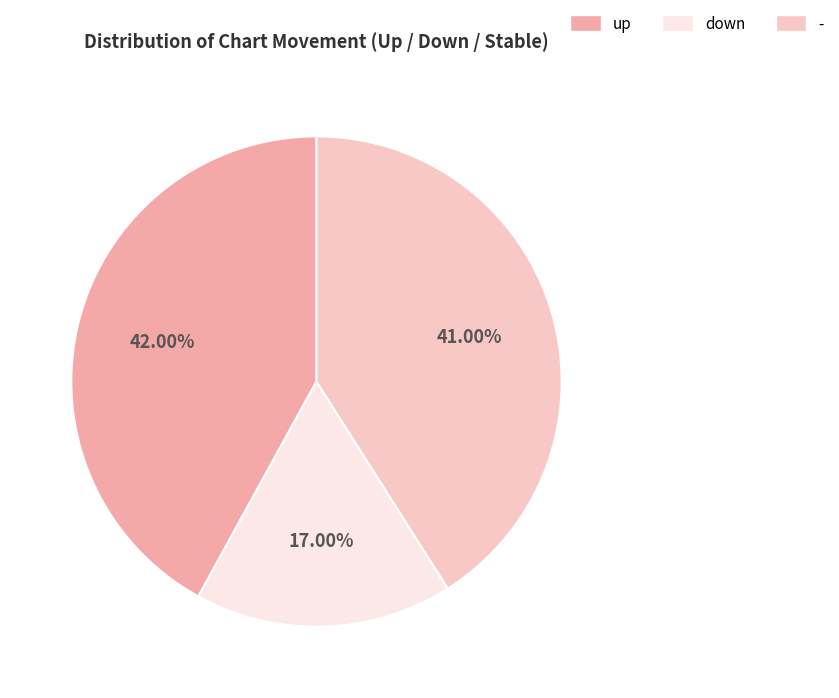

Between down and -, which is larger?

-